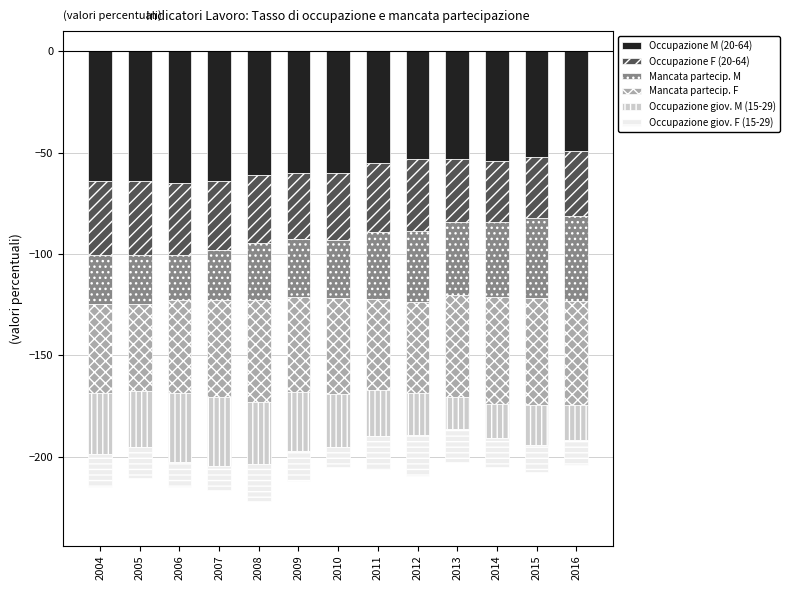

Which series has the largest range (max minus min)?

Mancata partecip. M